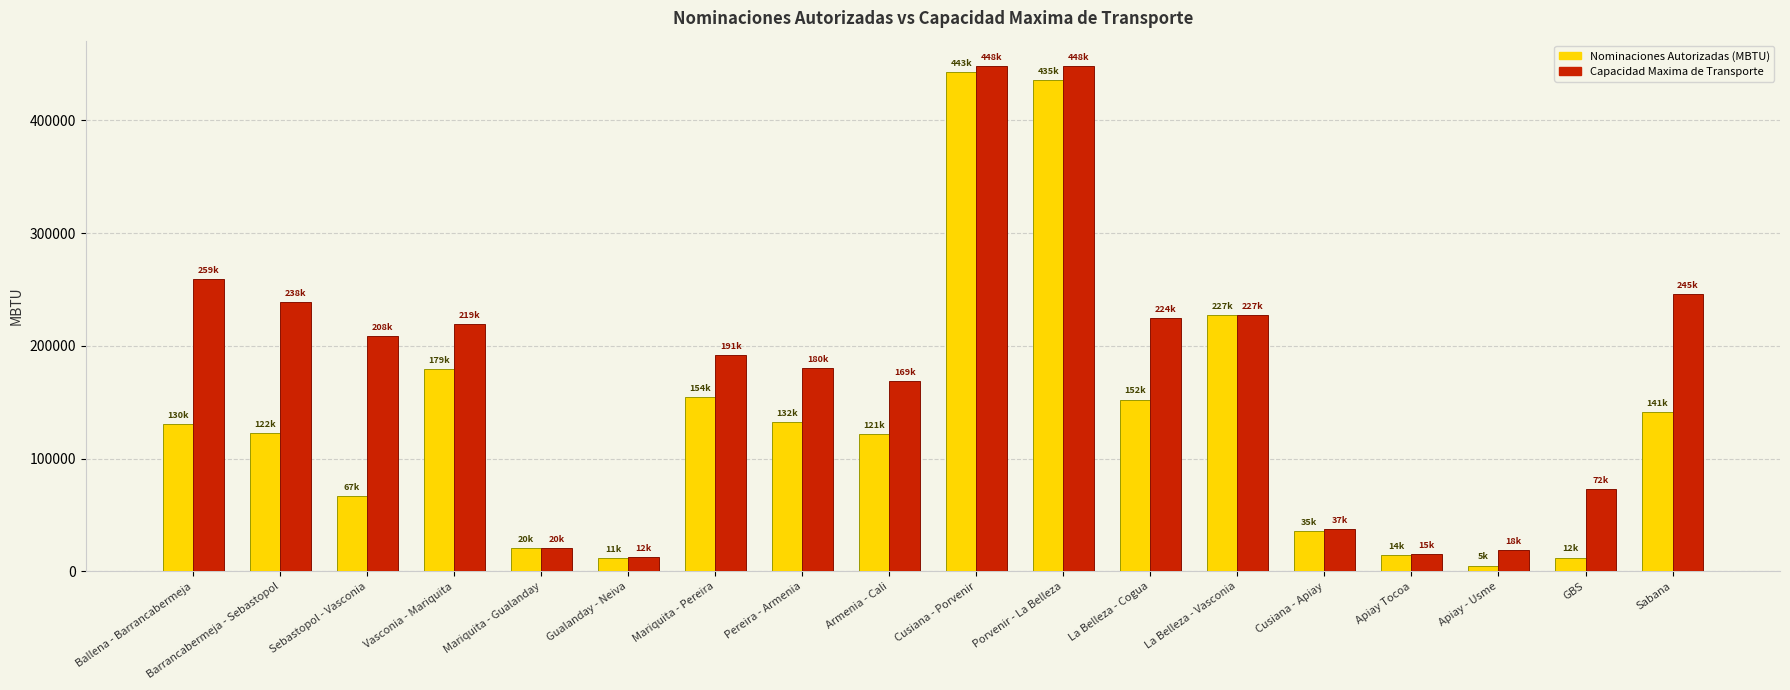

Rank the series at La Belleza - Cogua from highest to lowest value.

Capacidad Maxima de Transporte, Nominaciones Autorizadas (MBTU)